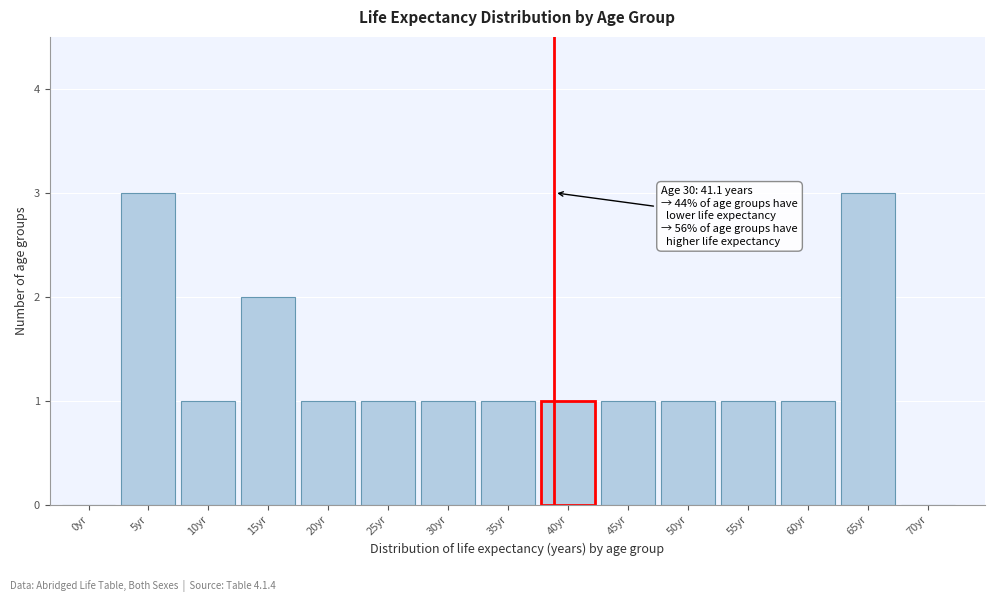

Reading left to right, transcribe all the data shown in this chart.

0yr=0	5yr=3	10yr=1	15yr=2	20yr=1	25yr=1	30yr=1	35yr=1	40yr=1	45yr=1	50yr=1	55yr=1	60yr=1	65yr=3	70yr=0